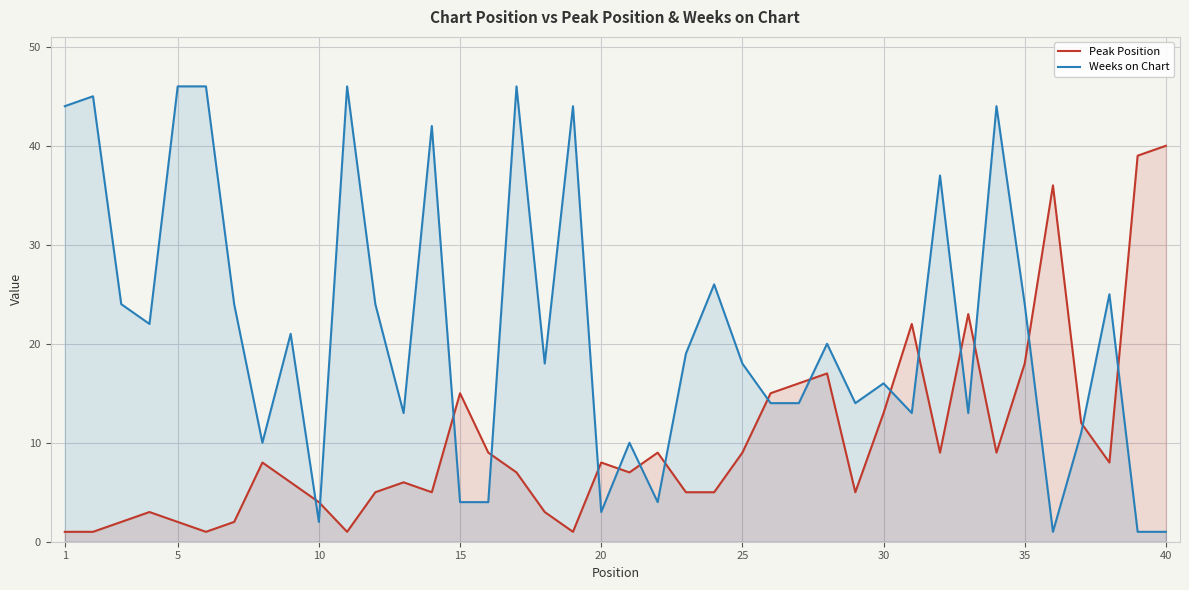

The Peak Position series shows 18 at 35. True or false?

True